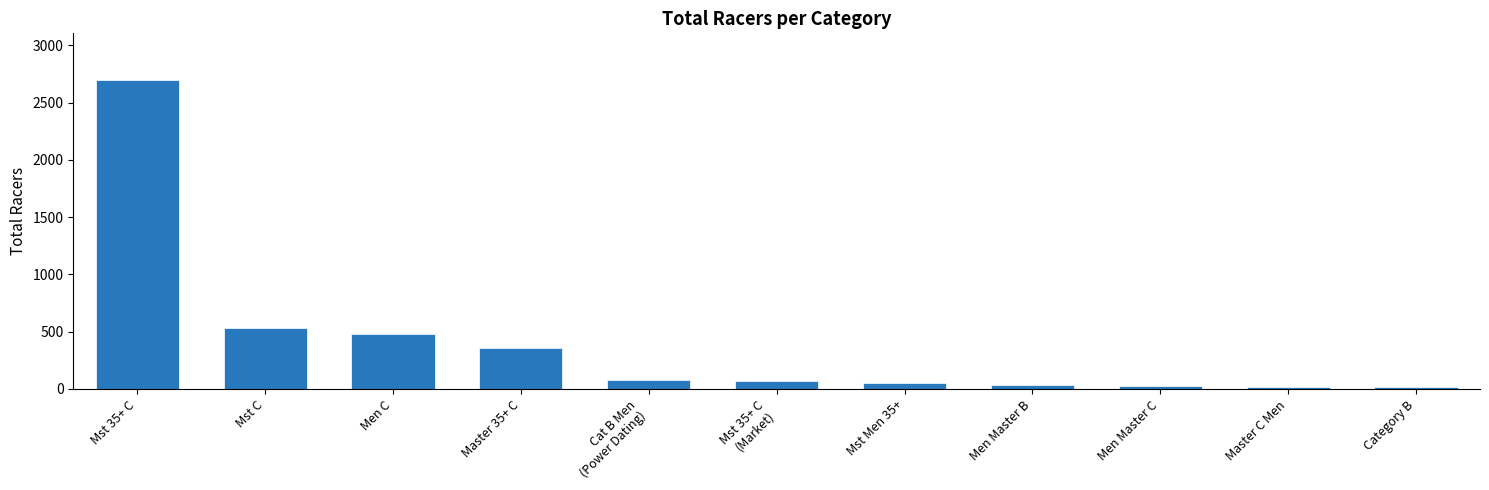

What is the difference between the values at Mst Men 35+ and Master 35+ C?

303